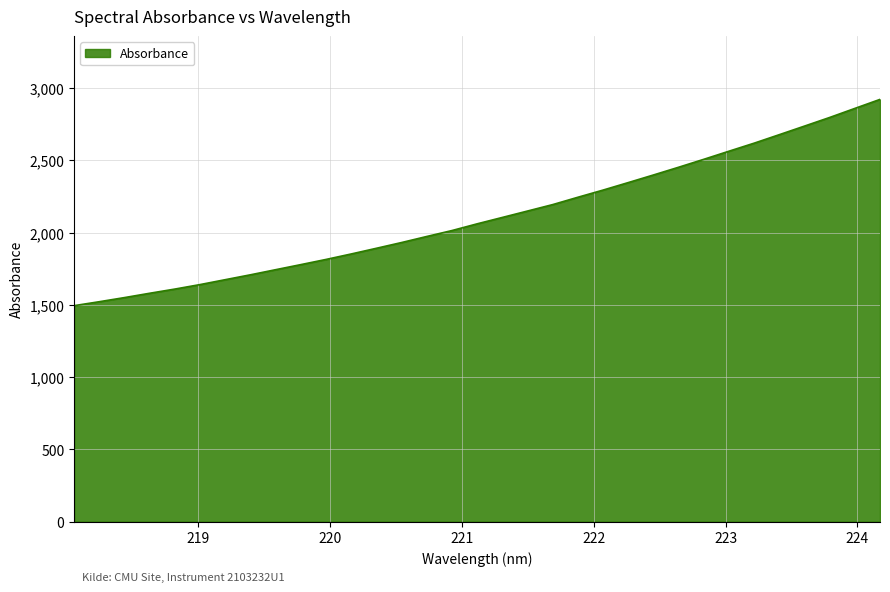

What is the sum of all values?

69687.5